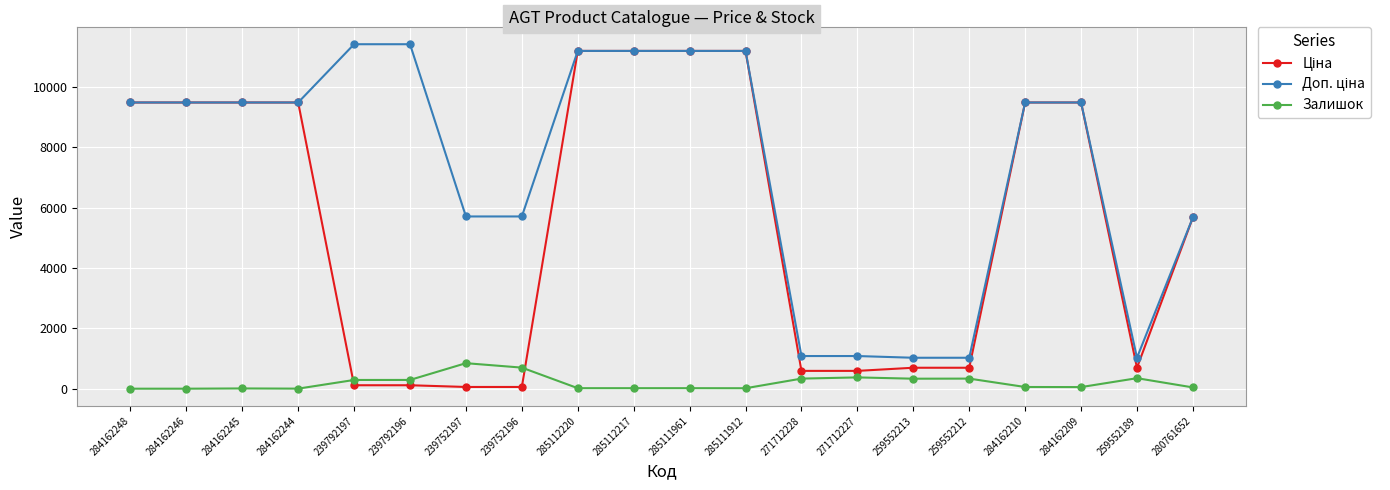

What is the total value across all series at 271712228?

2005.6